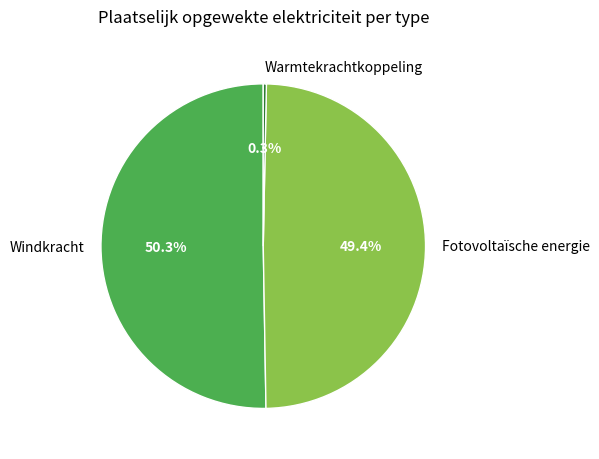

Which has a higher value, Windkracht or Fotovoltaïsche energie?

Windkracht